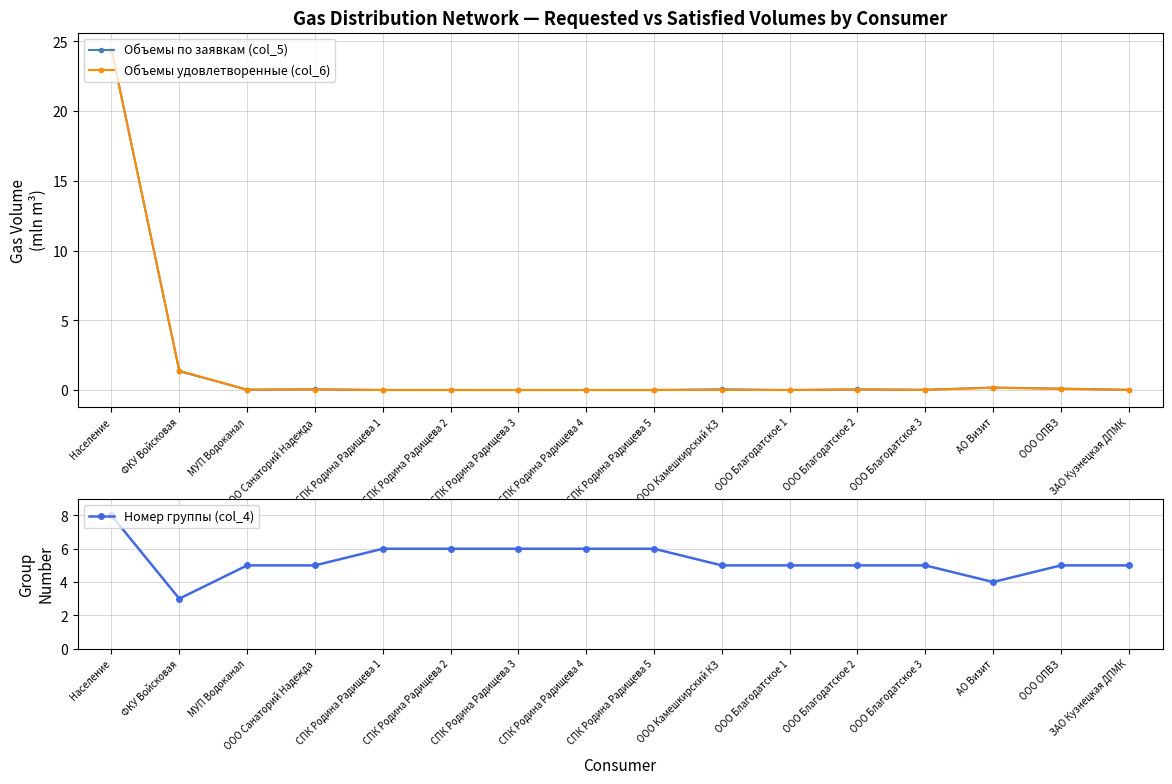

Which series has the largest total across all categories?

Номер группы (col_4)